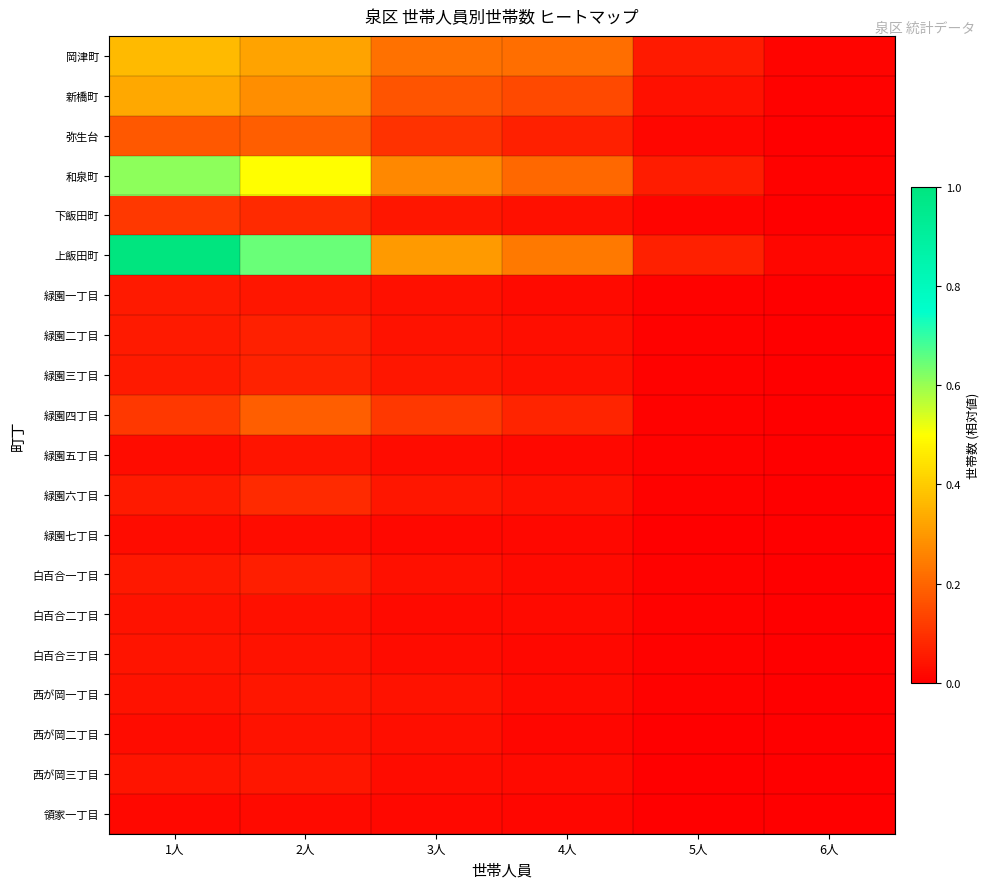

Rank the series by their maximum value, from highest to lowest.

上飯田町, 和泉町, 岡津町, 新橋町, 緑園四丁目, 弥生台, 下飯田町, 緑園六丁目, 緑園三丁目, 緑園二丁目, 白百合一丁目, 緑園一丁目, 西が岡一丁目, 西が岡三丁目, 白百合三丁目, 緑園五丁目, 西が岡二丁目, 白百合二丁目, 緑園七丁目, 領家一丁目